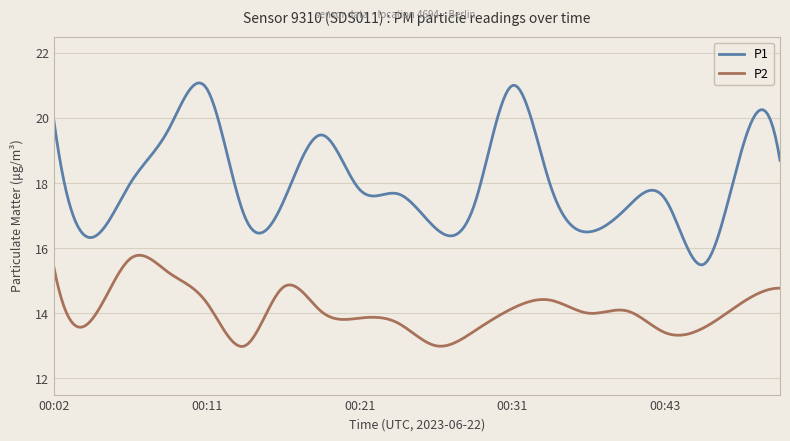

What are all the series names shown in the legend?

P1, P2